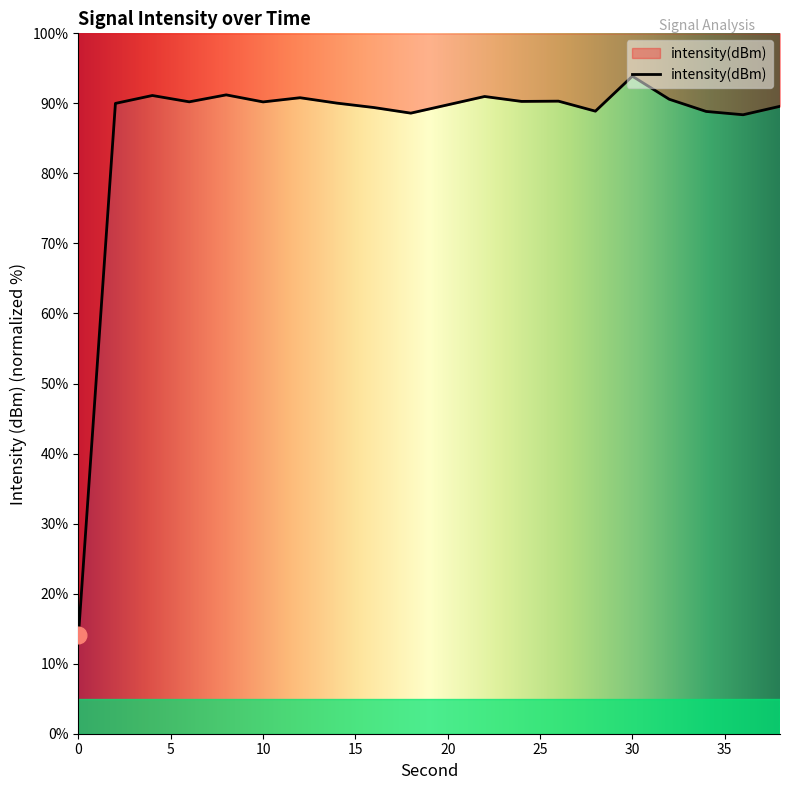

Which has a higher value, 22 or 4?

4